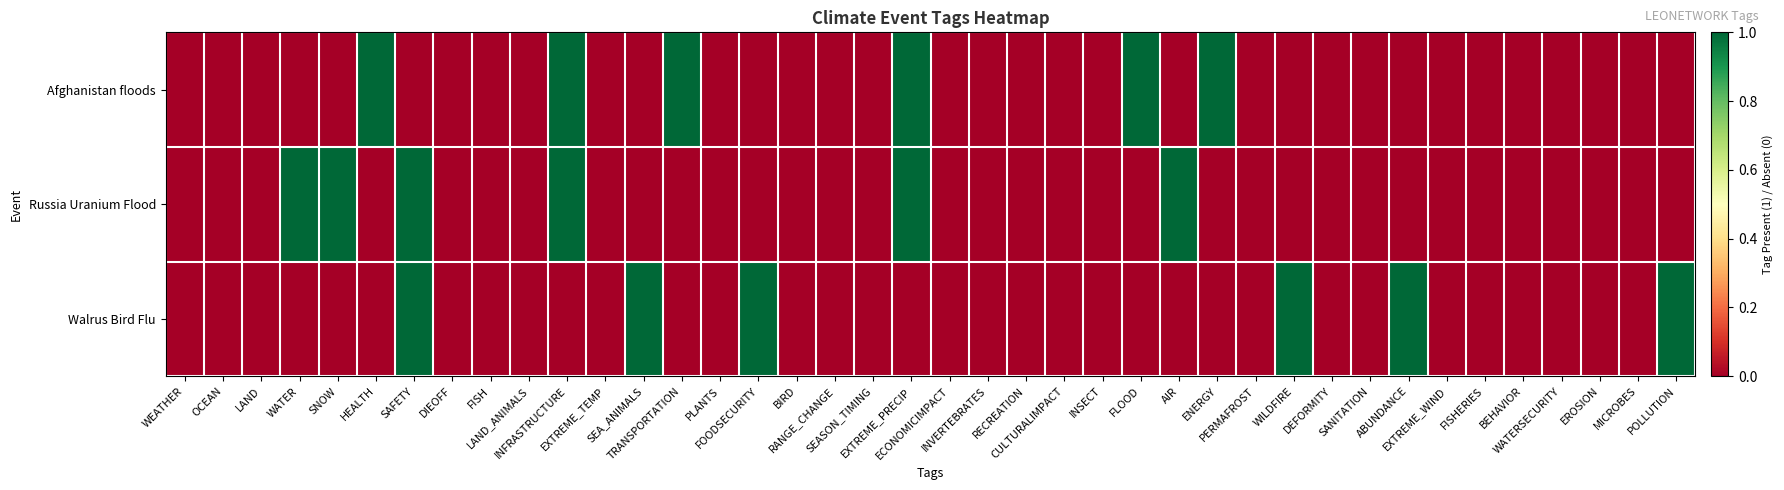

Which series has the largest total across all categories?

Afghanistan floods